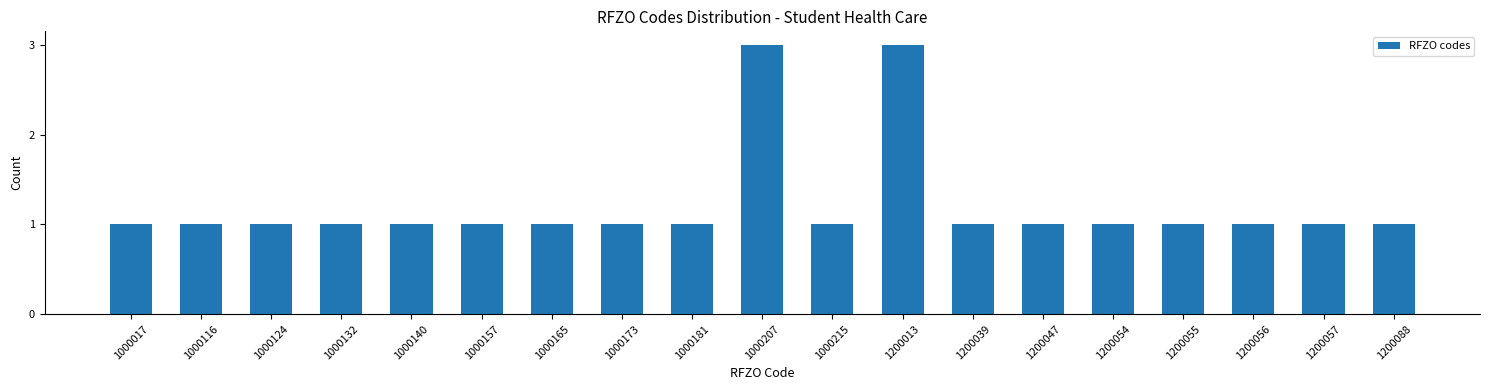

Reading right to left, list all the values displayed in this chart.

1200088=1	1200057=1	1200056=1	1200055=1	1200054=1	1200047=1	1200039=1	1200013=3	1000215=1	1000207=3	1000181=1	1000173=1	1000165=1	1000157=1	1000140=1	1000132=1	1000124=1	1000116=1	1000017=1